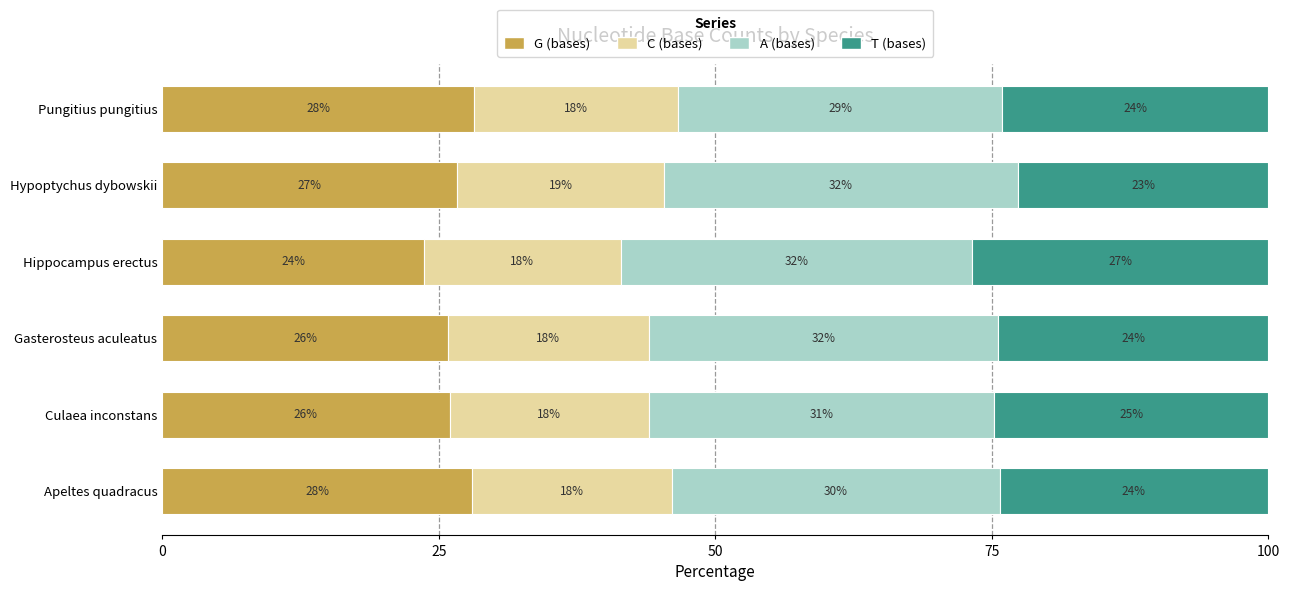

The G (bases) series shows 25.9 at Gasterosteus aculeatus. True or false?

True